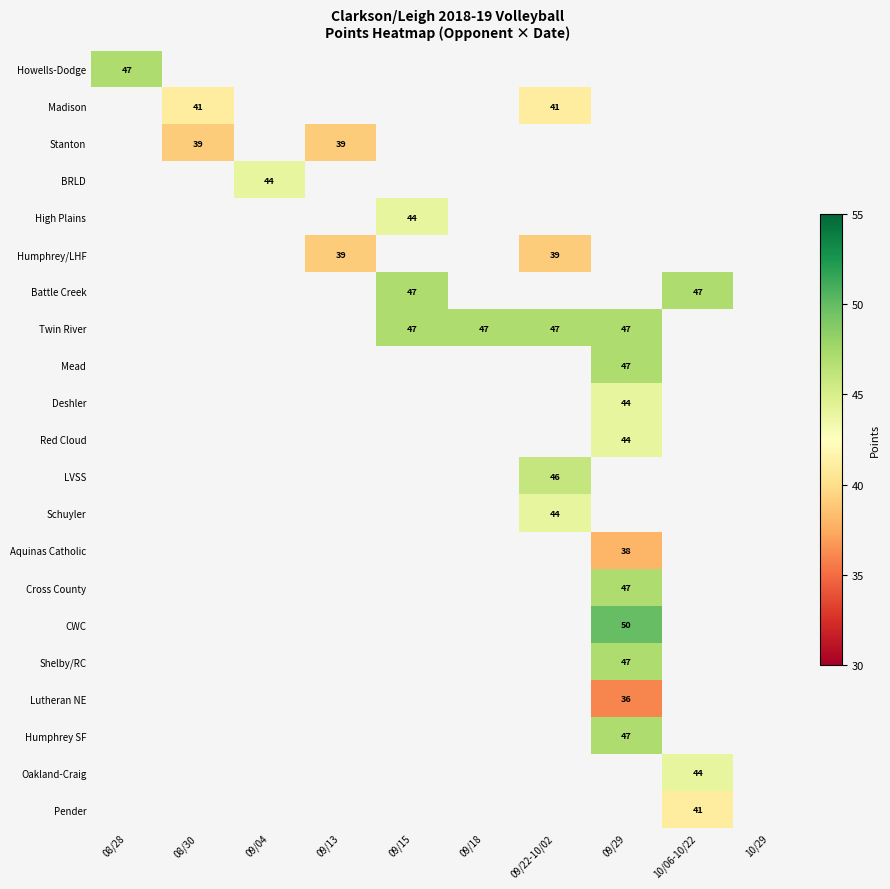

The value of Aquinas Catholic at 09/29 is 22. True or false?

False